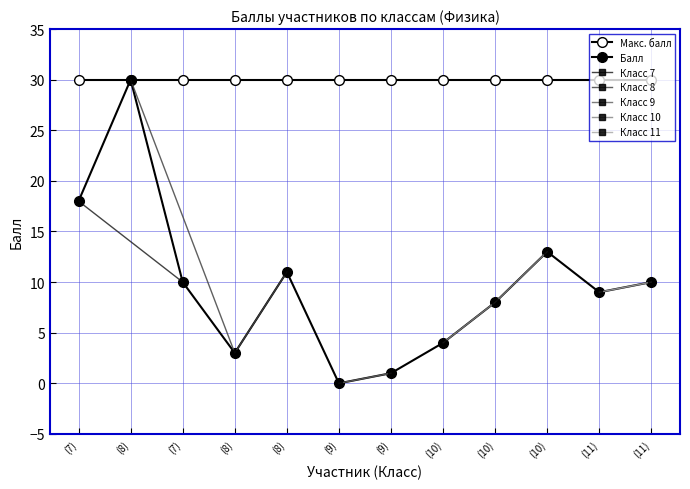

How many values are below 10?

6